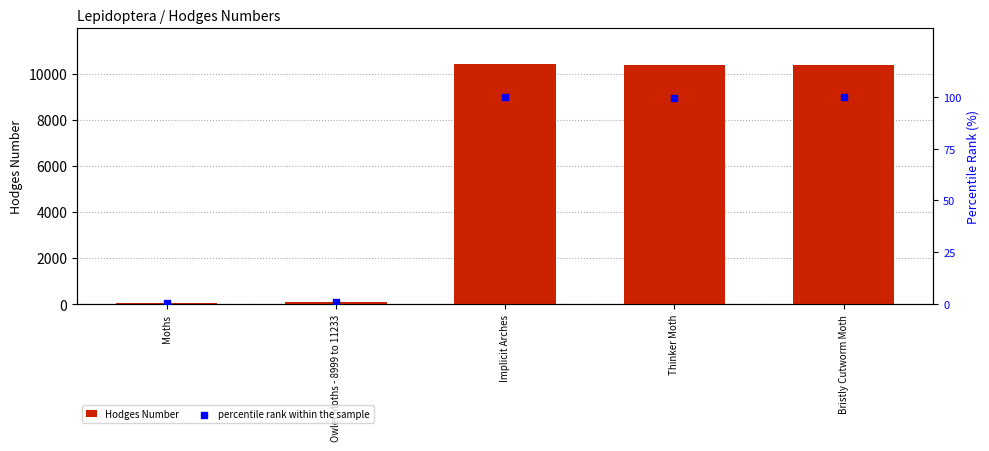

Which series has the largest total across all categories?

Hodges Number